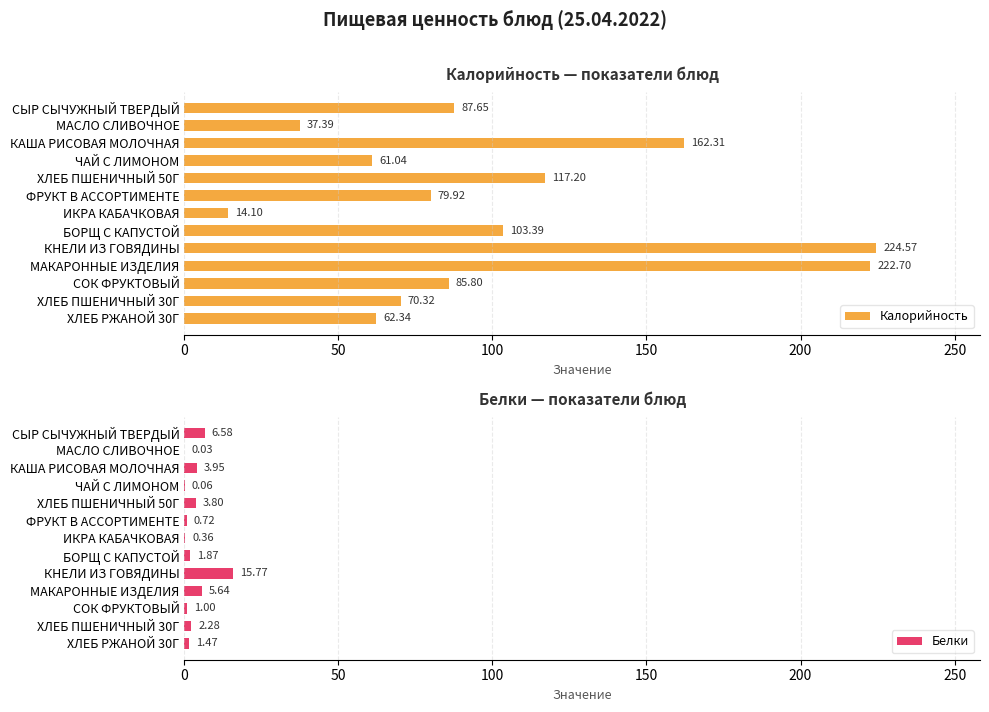

How many bars are there in total?

26